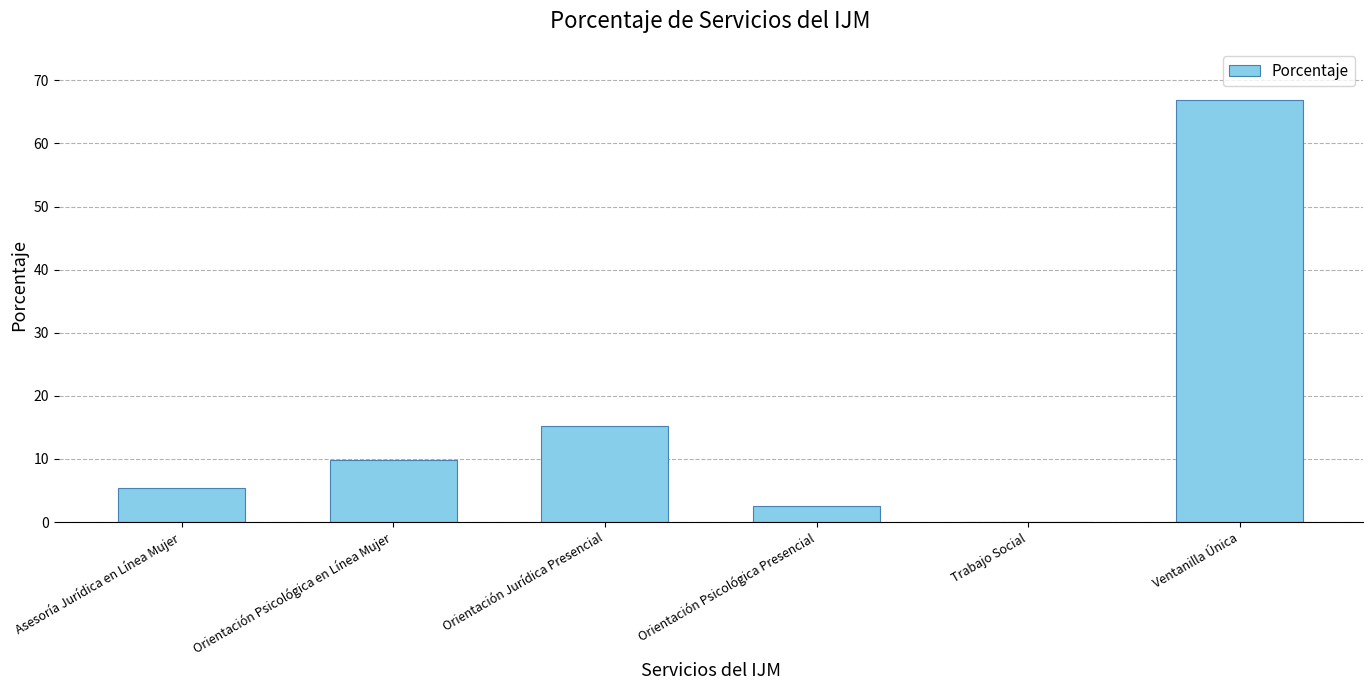

What is the ratio of the value at Ventanilla Única to the value at Orientación Psicológica Presencial?

25.7